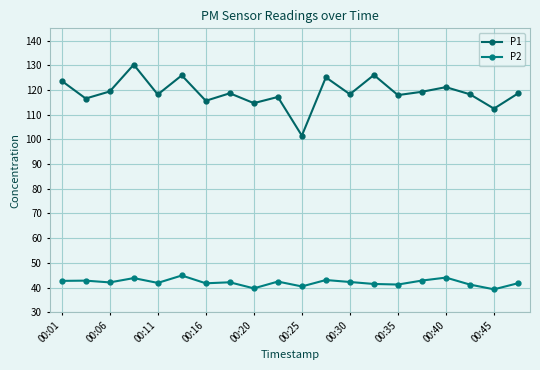

What is the value of the P2 point at the 8th from the left?

42.1